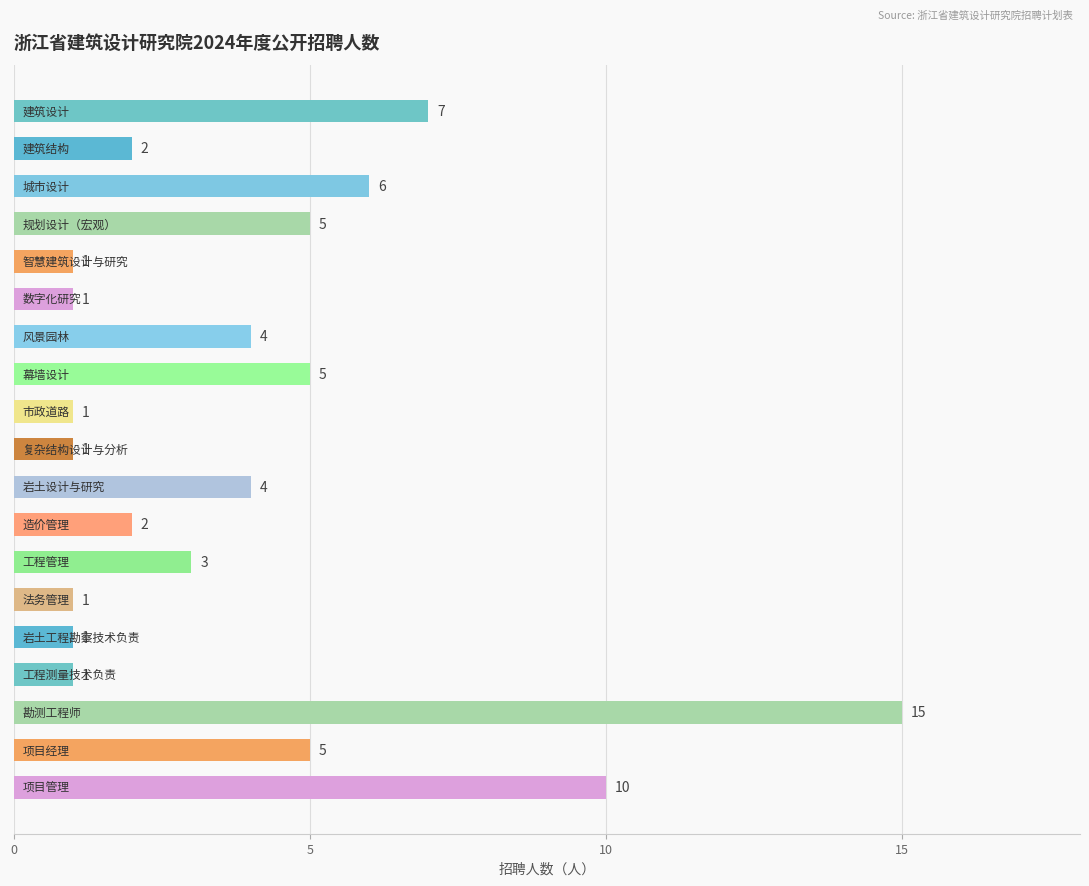

What is the smallest value displayed?

1